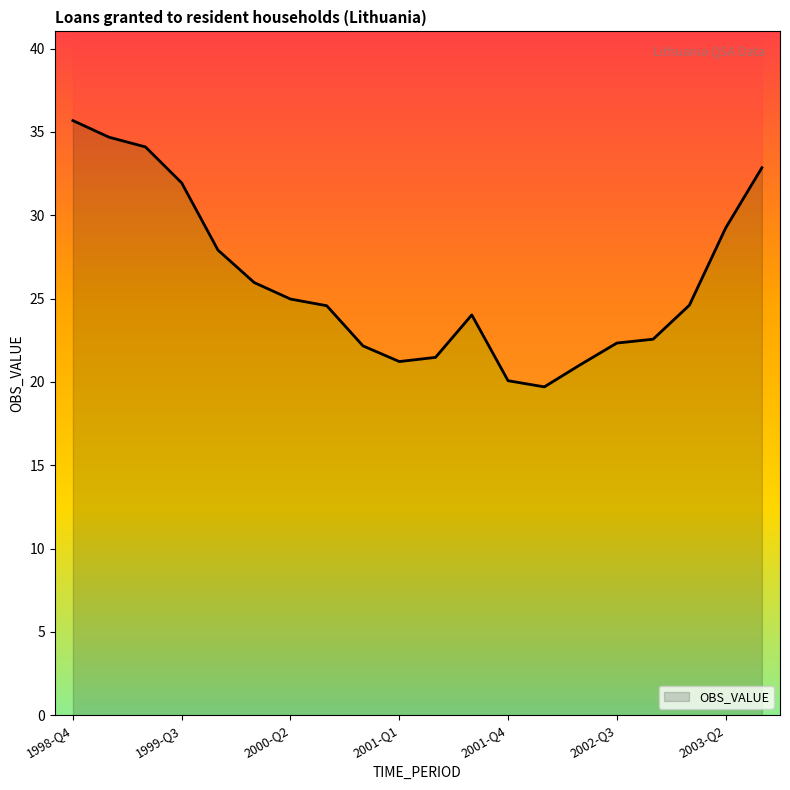

What is the ratio of the value at 2000-Q1 to the value at 2000-Q3?

1.1